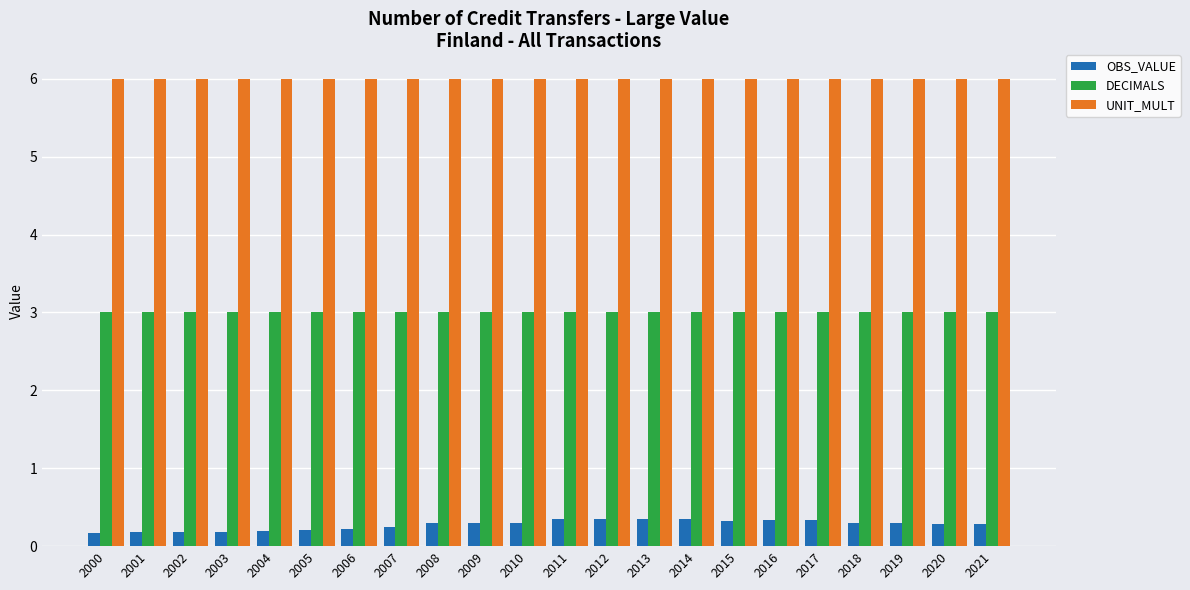

Which series has the largest total across all categories?

UNIT_MULT